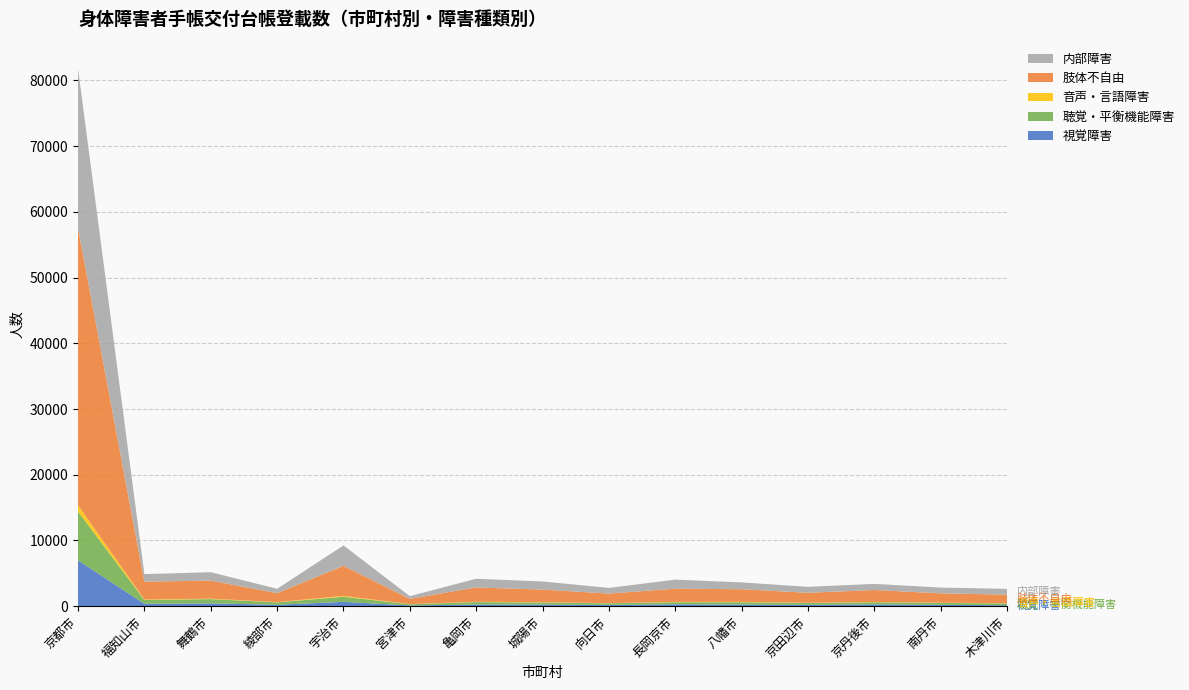

Reading left to right, extract all data points from this chart.

視覚障害: 京都市=6977	福知山市=362	舞鶴市=425	綾部市=219	宇治市=657	宮津市=108	亀岡市=256	城陽市=244	向日市=201	長岡京市=280	八幡市=251	京田辺市=214	京丹後市=272	南丹市=203	木津川市=140
聴覚・平衡機能障害: 京都市=7420	福知山市=583	舞鶴市=650	綾部市=359	宇治市=778	宮津市=185	亀岡市=367	城陽市=318	向日市=239	長岡京市=324	八幡市=352	京田辺市=268	京丹後市=325	南丹市=292	木津川市=273
音声・言語障害: 京都市=954	福知山市=78	舞鶴市=72	綾部市=39	宇治市=136	宮津市=23	亀岡市=49	城陽市=50	向日市=26	長岡京市=53	八幡市=59	京田辺市=43	京丹後市=45	南丹市=38	木津川市=25
肢体不自由: 京都市=42187	福知山市=2710	舞鶴市=2745	綾部市=1364	宇治市=4578	宮津市=802	亀岡市=2177	城陽市=1909	向日市=1453	長岡京市=2003	八幡市=1919	京田辺市=1513	京丹後市=1815	南丹市=1422	木津川市=1322
内部障害: 京都市=24271	福知山市=1147	舞鶴市=1280	綾部市=661	宇治市=3098	宮津市=407	亀岡市=1322	城陽市=1239	向日市=861	長岡京市=1381	八幡市=1038	京田辺市=904	京丹後市=937	南丹市=876	木津川市=871